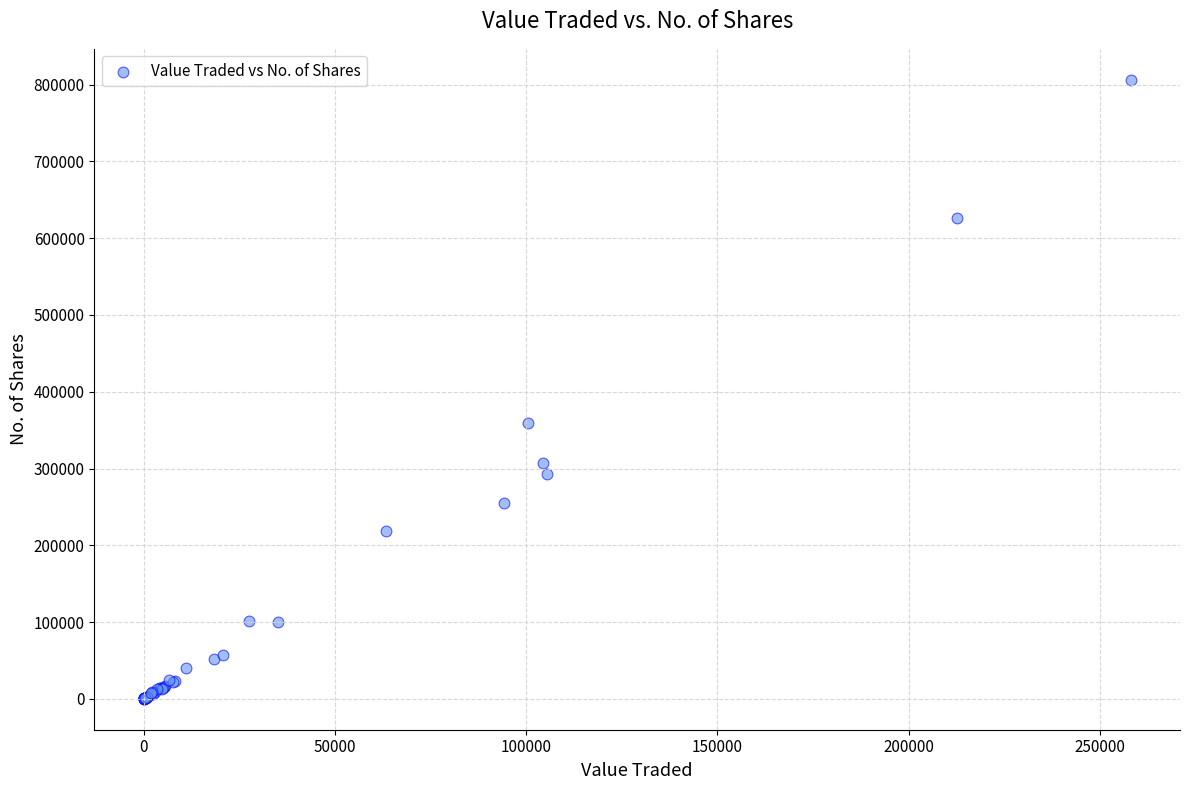

What Y value in the scatter plot is closest to 403183?

359062